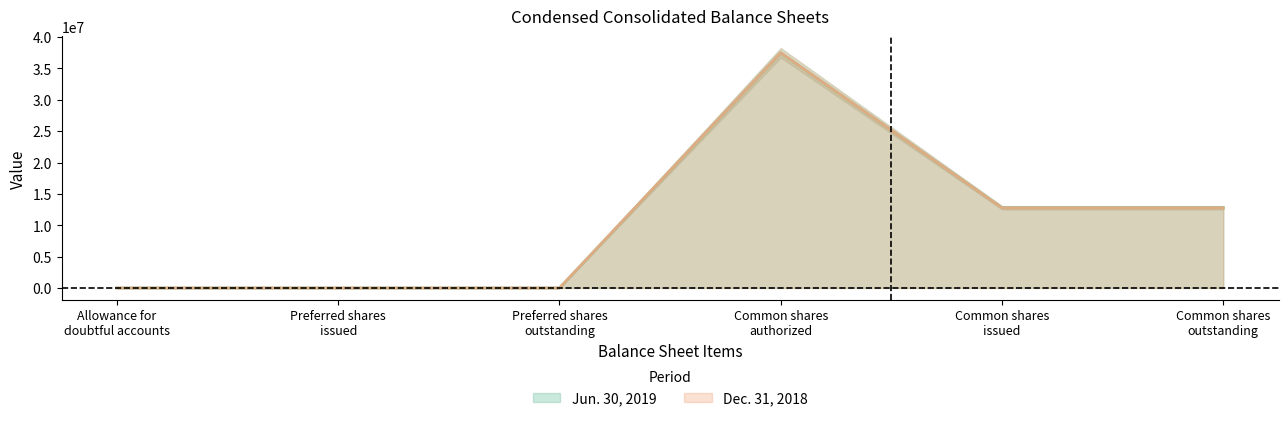

Read the Jun. 30, 2019 value at Allowance for doubtful accounts.

31